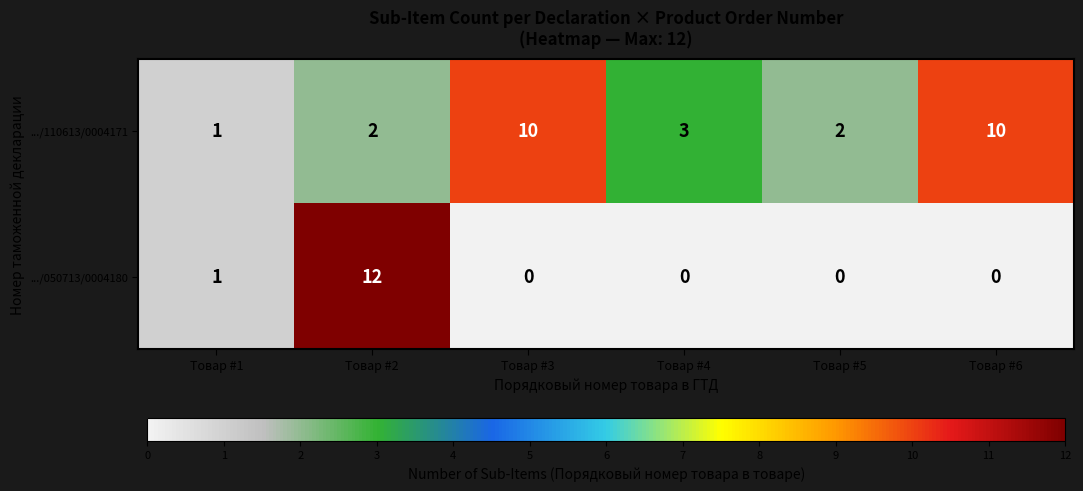

How many series are shown in this chart?

2